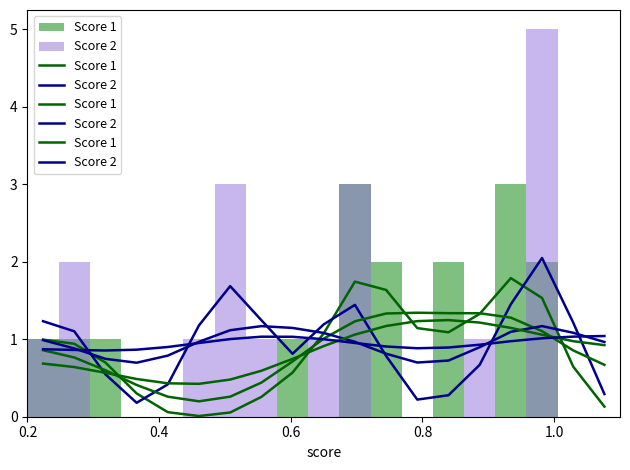

At how many categories does at least one series exceed 0?

19